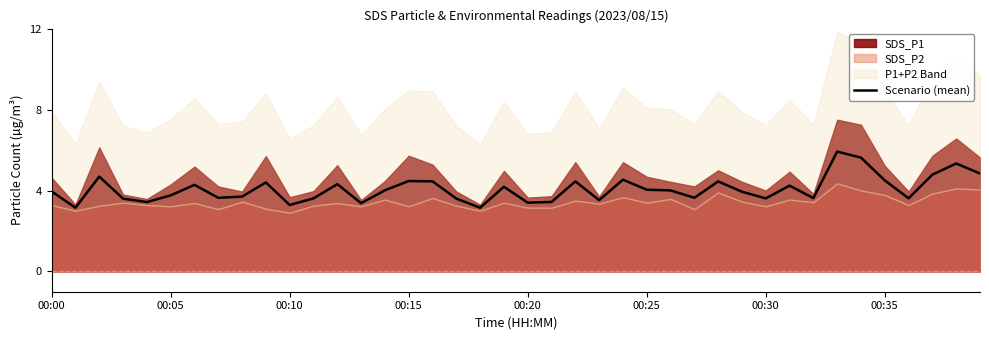

How many lines are shown in the chart?

1